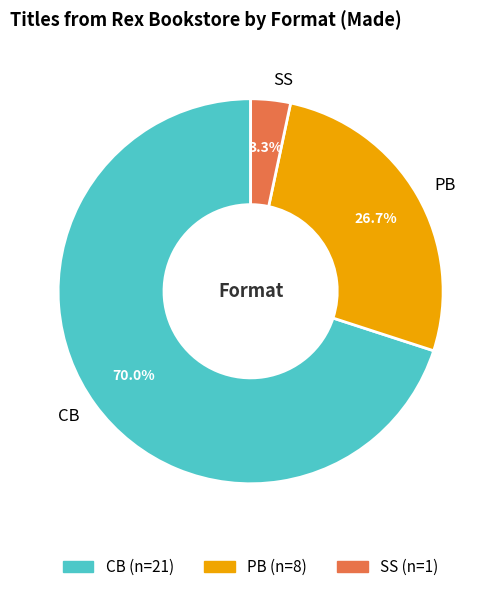

Is there any slice that represents more than half of the pie?

Yes